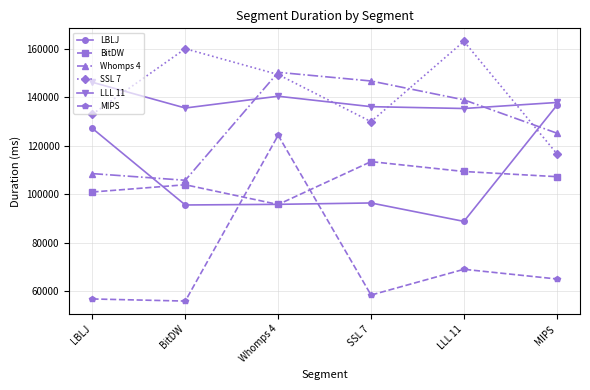

The value of LBLJ at MIPS is 136723. True or false?

True